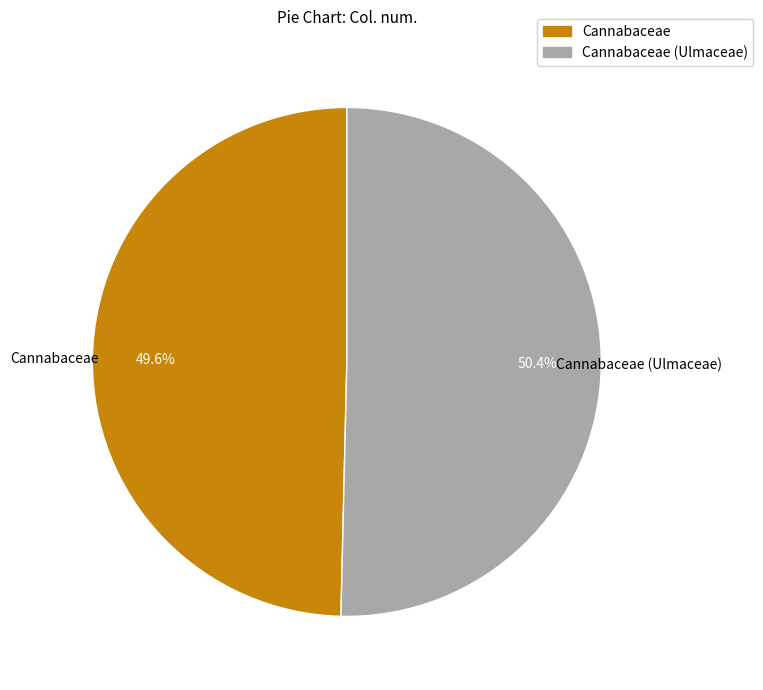

To the nearest percent, what portion does Cannabaceae represent?

50%